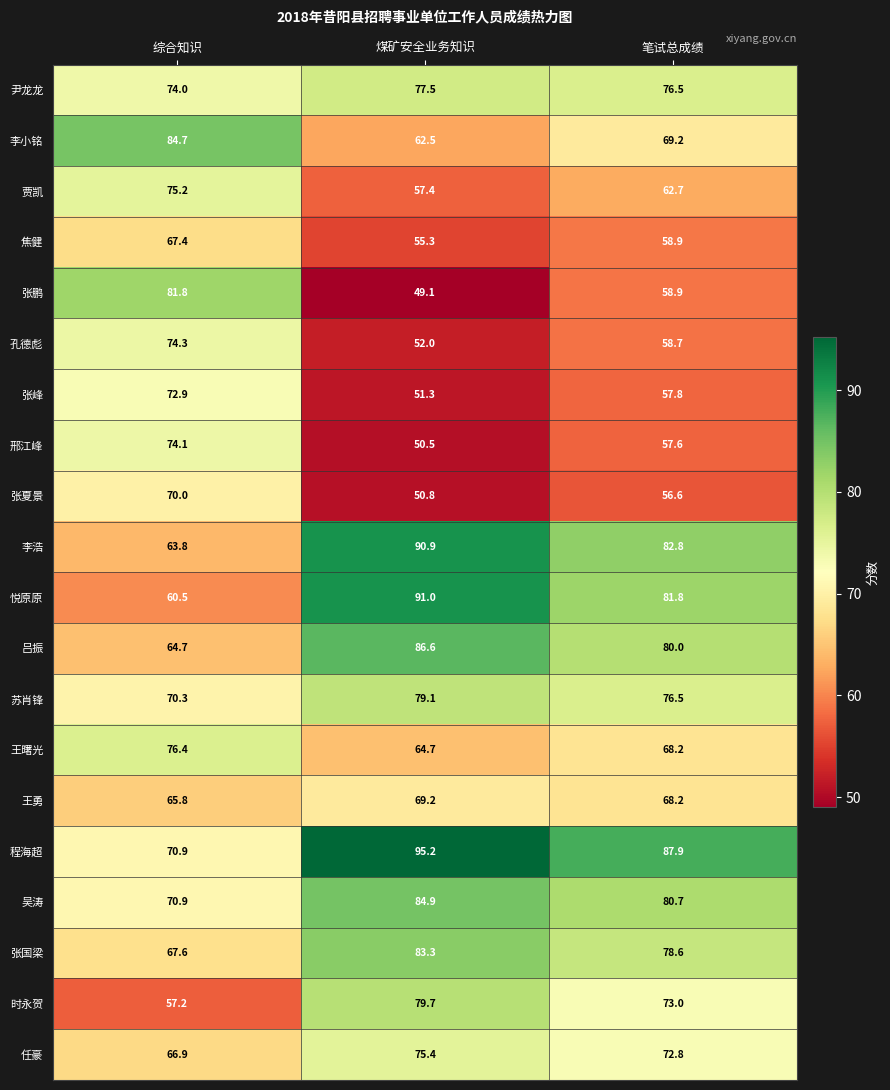

What is the average value of the 任豪 series?

71.7